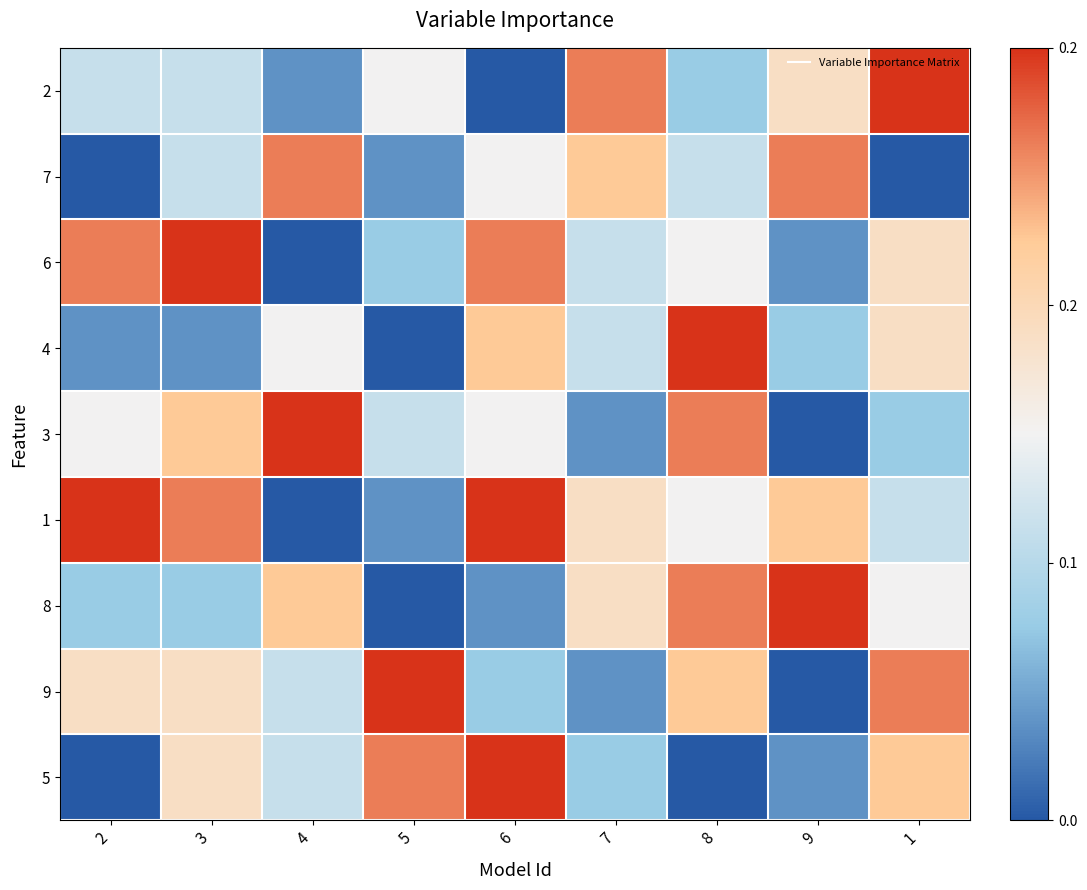

At which category does the chart reach its peak across all series?

1